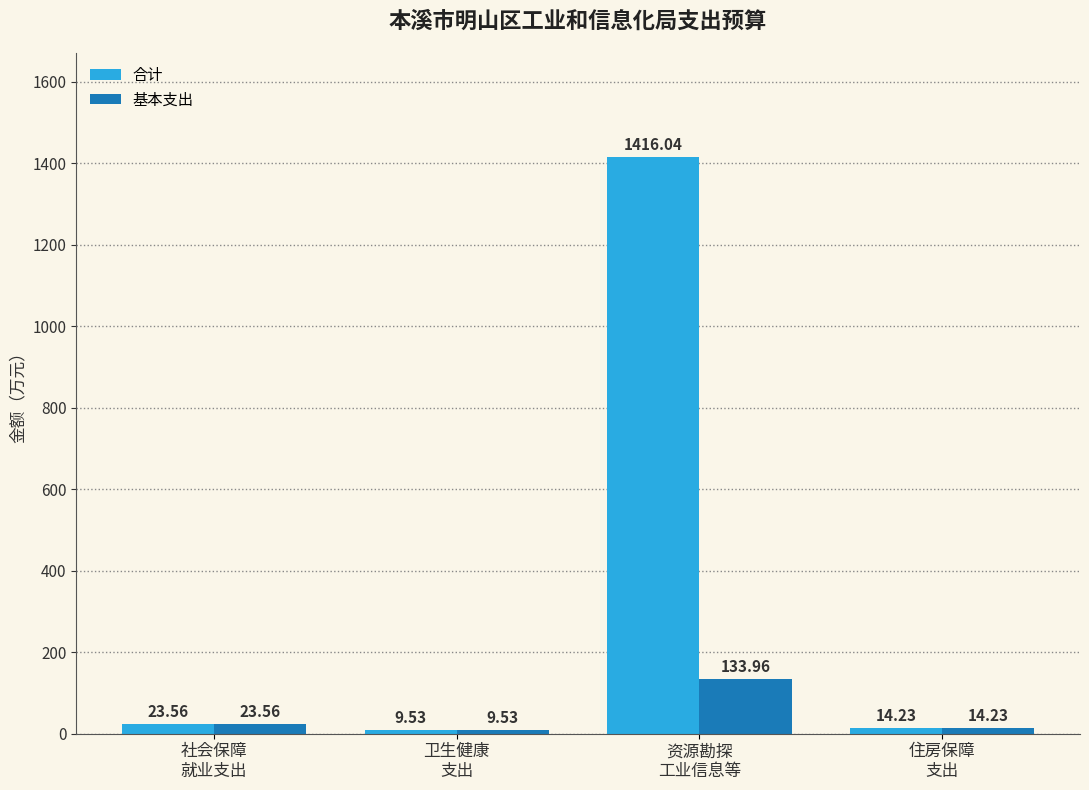

True or false: 基本支出 has a value of 49.6 at 资源勘探
工业信息等.

False